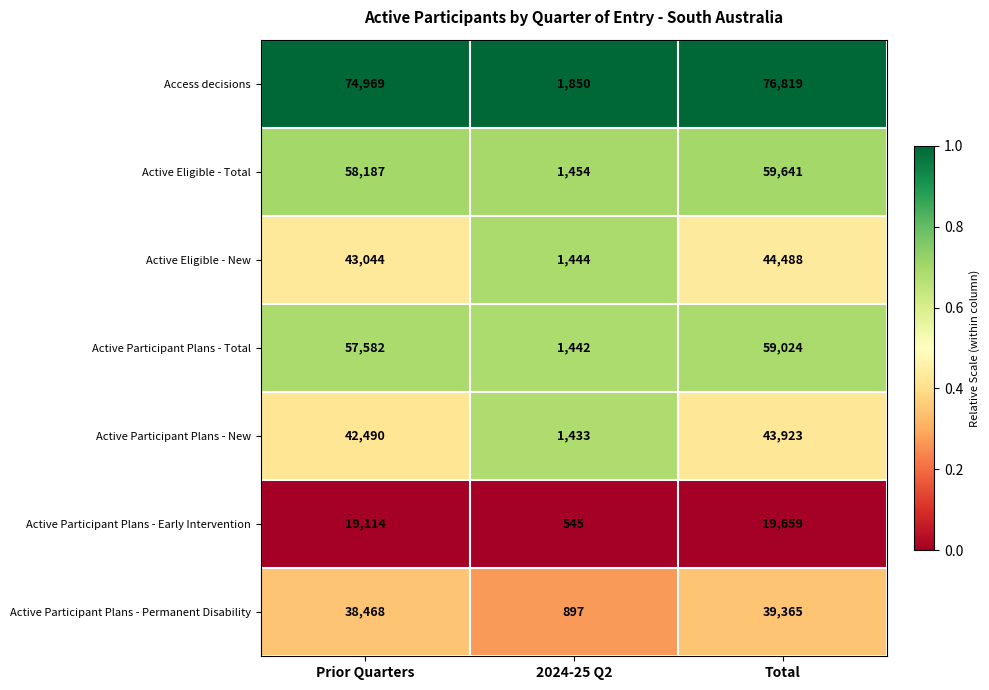

Which label corresponds to the largest value in the chart?

Total